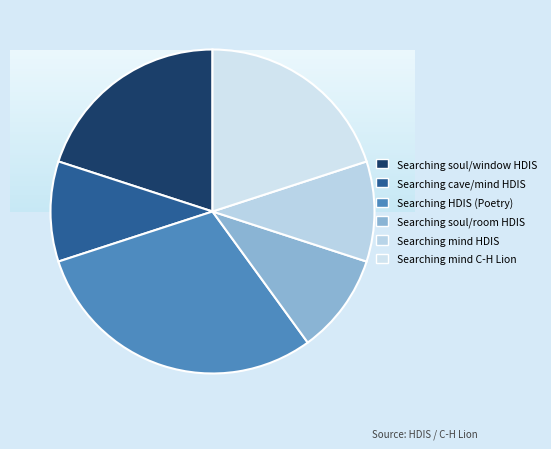

What is the change in value from Searching soul/room in HDIS to Searching mind in C-H Lion (Prison)?

+11885